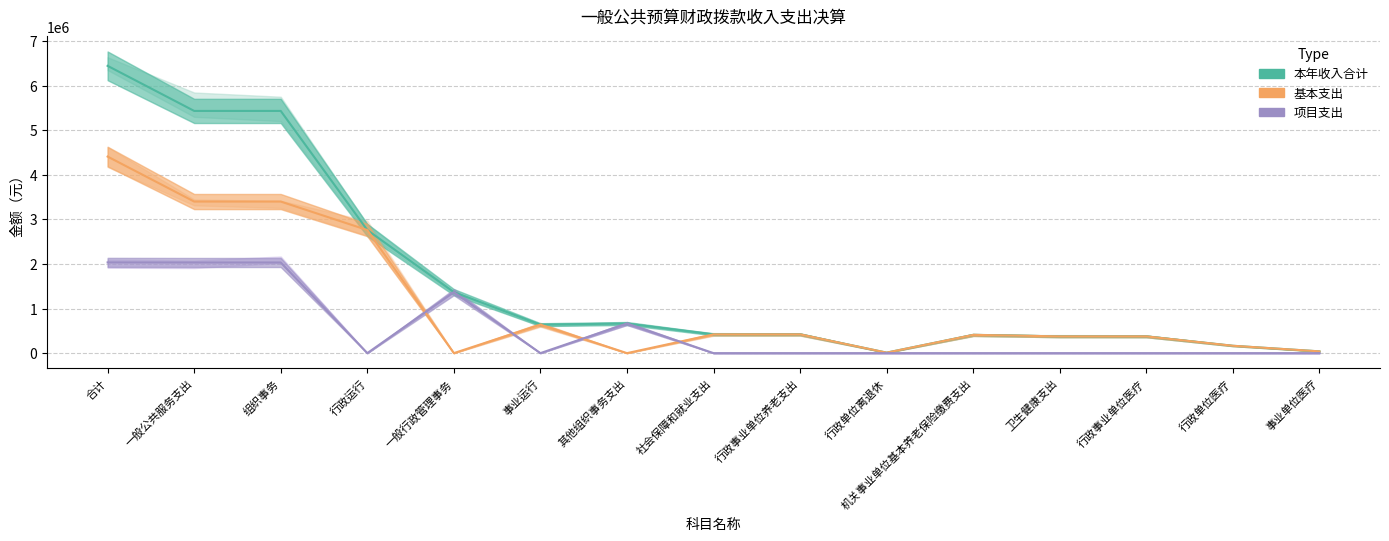

Which series changed the most between 行政事业单位养老支出 and 卫生健康支出?

本年收入合计